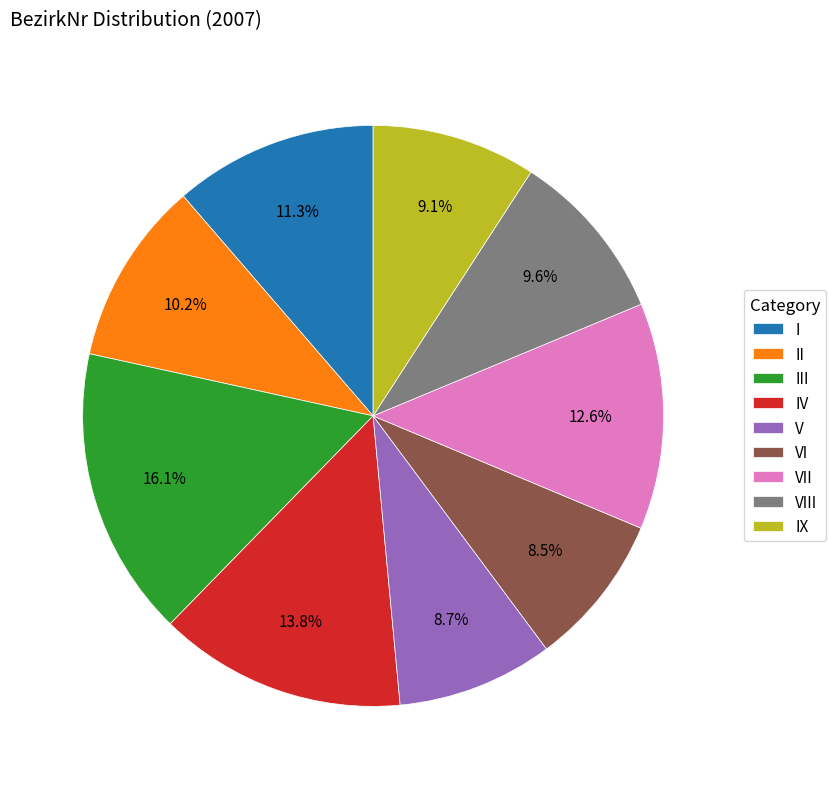

Which slice is the largest?

III